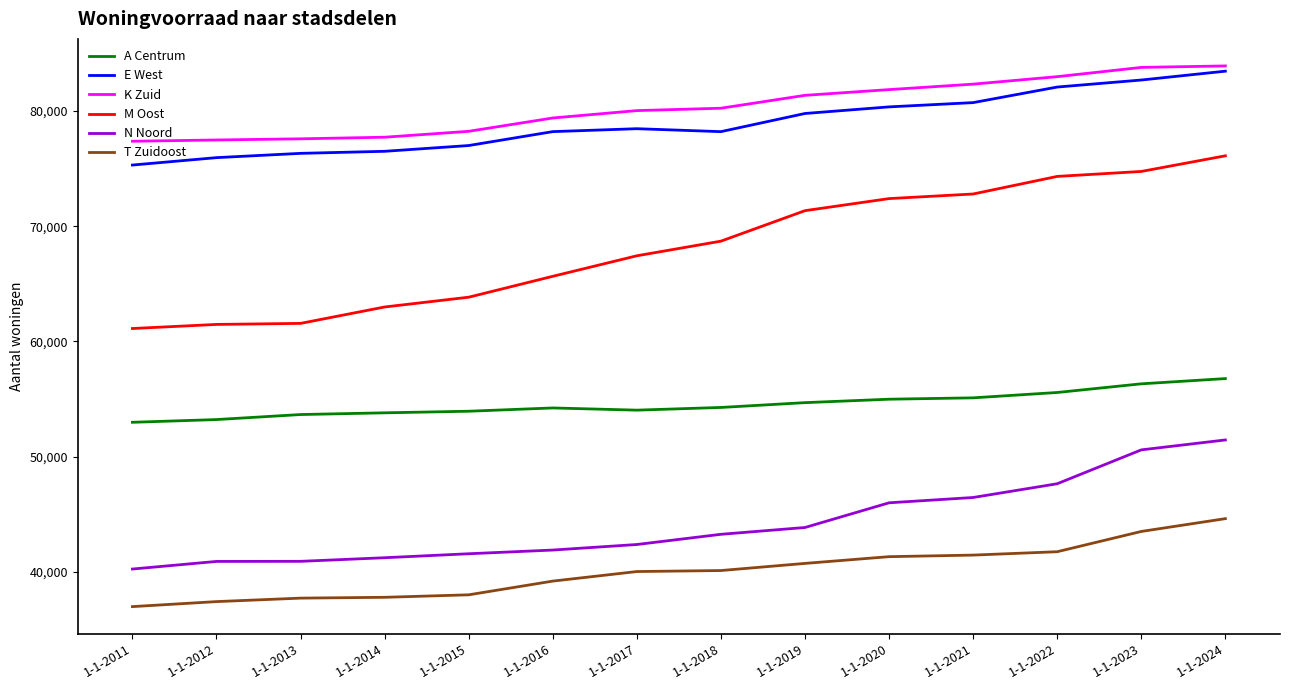

Count the number of data series in this chart.

6